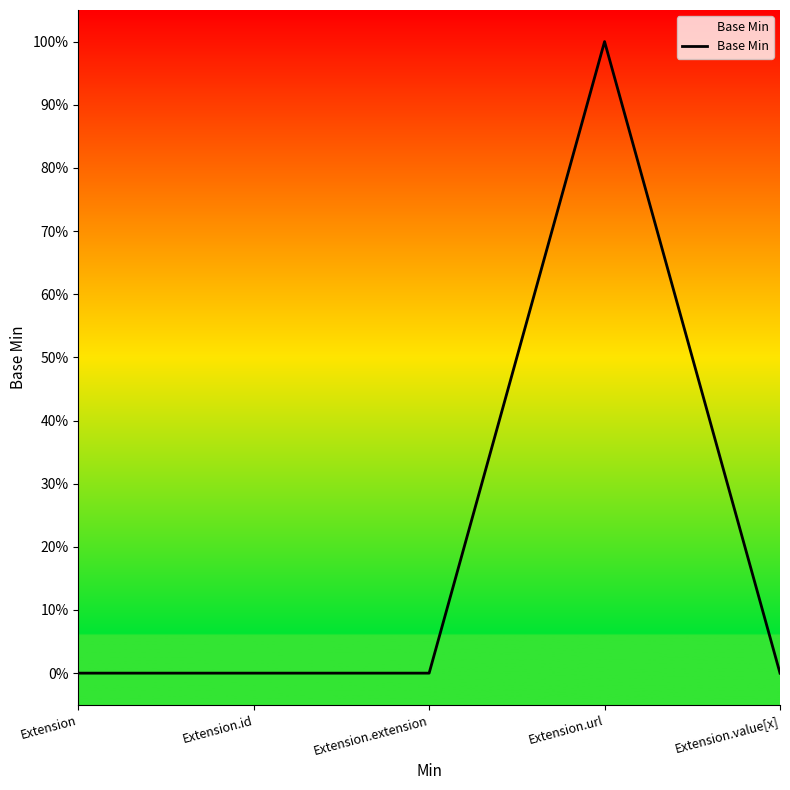

True or false: the data has more than 2 interior local peaks.

False